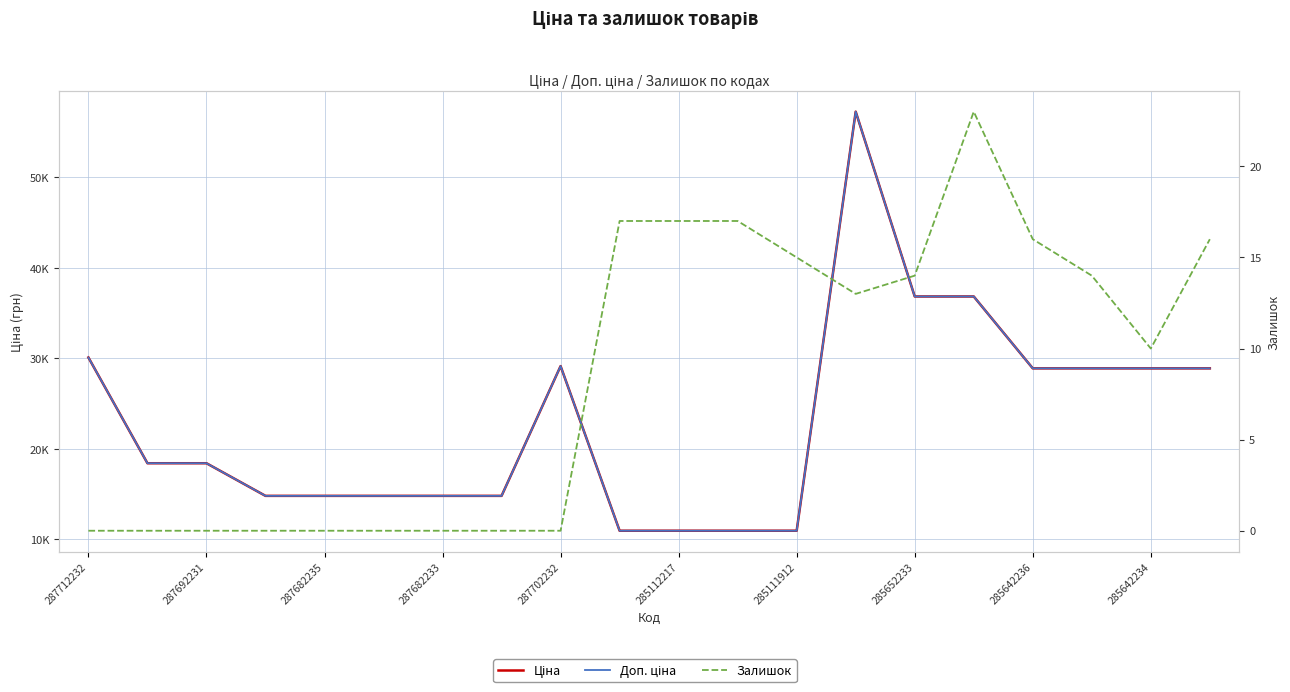

Does the chart display data point markers on the line(s)?

No